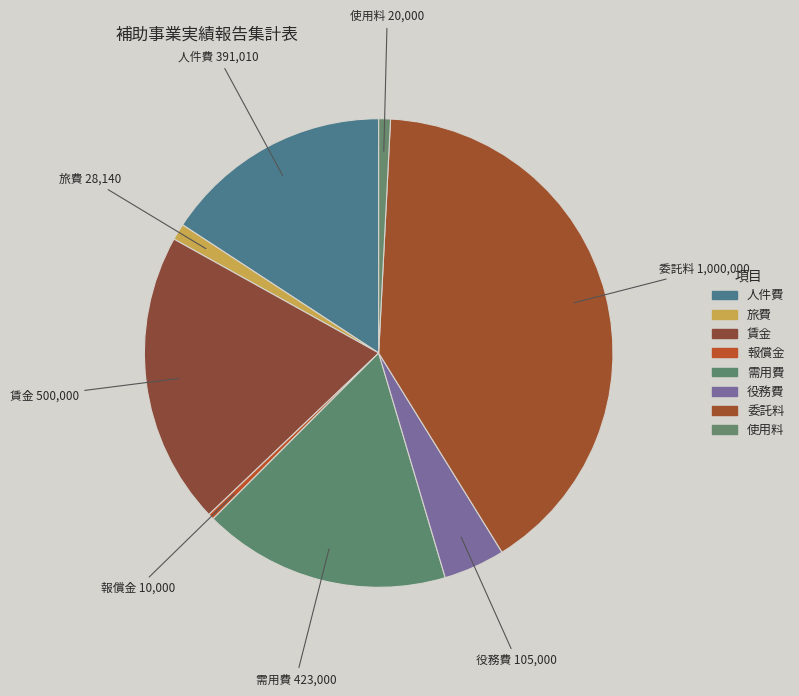

How many segments does this pie chart have?

8